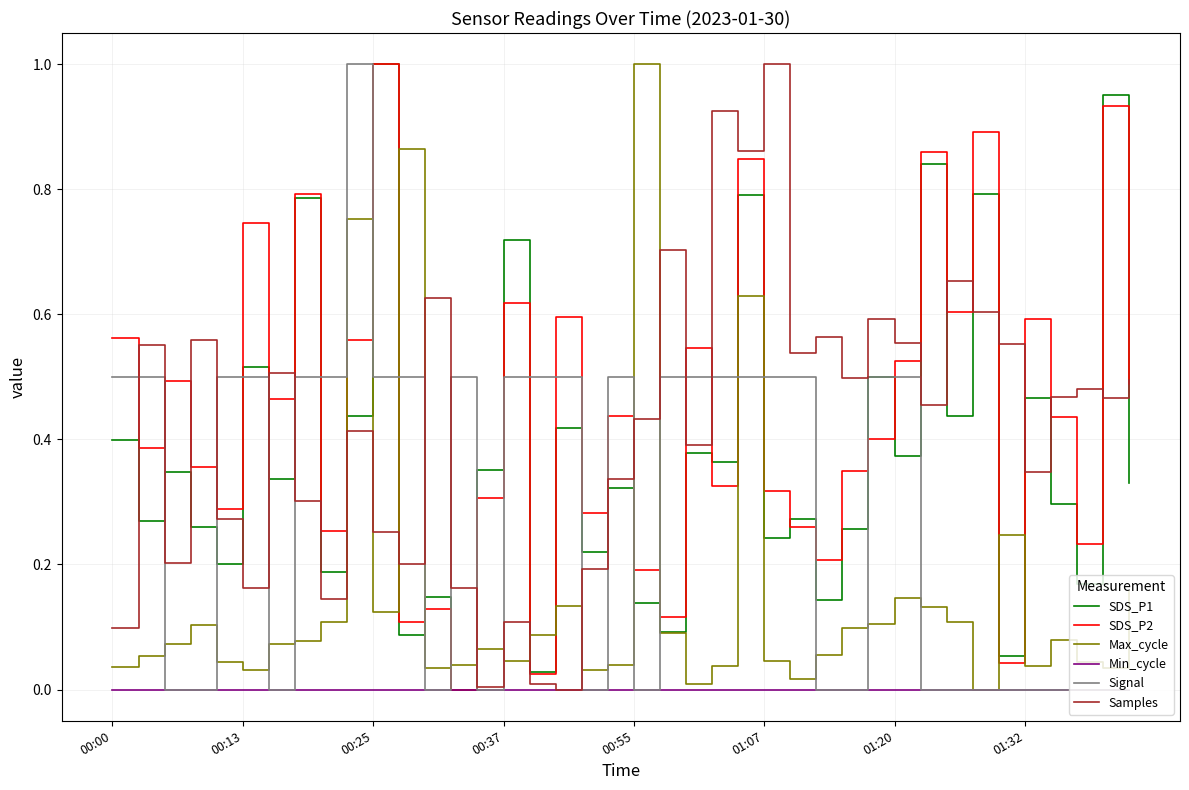

How many values in the SDS_P2 series exceed 0?

39